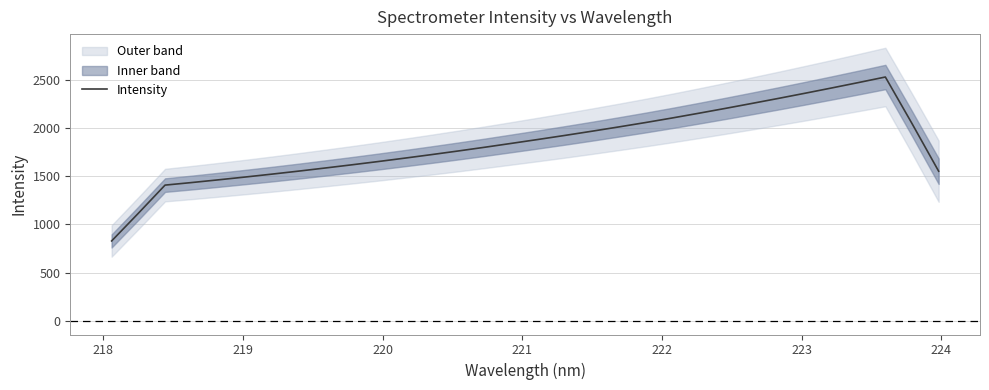

What is the lowest value of the Intensity series?

829.1